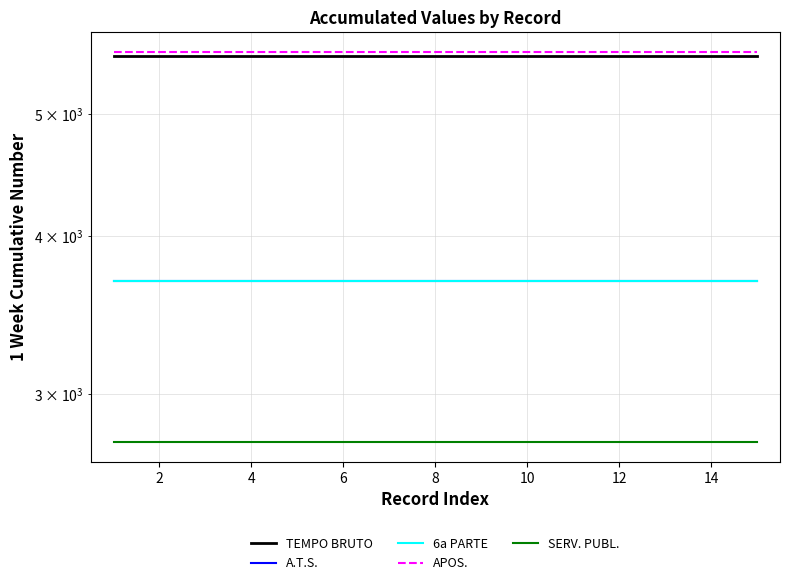

True or false: SERV. PUBL. and APOS. intersect in this chart.

False